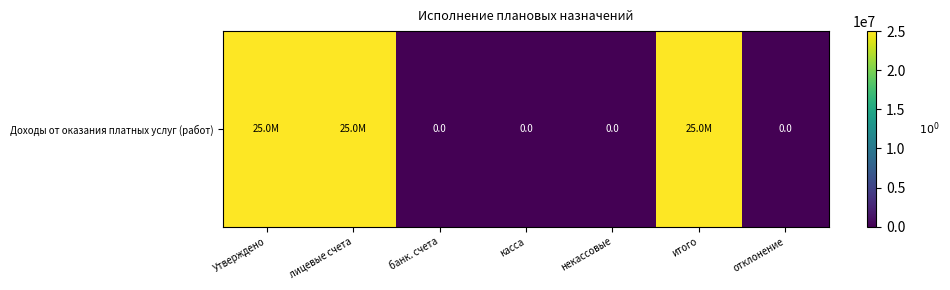

List the labels in order of value, largest first.

Утверждено, лицевые счета, итого, банк. счета, касса, некассовые, отклонение